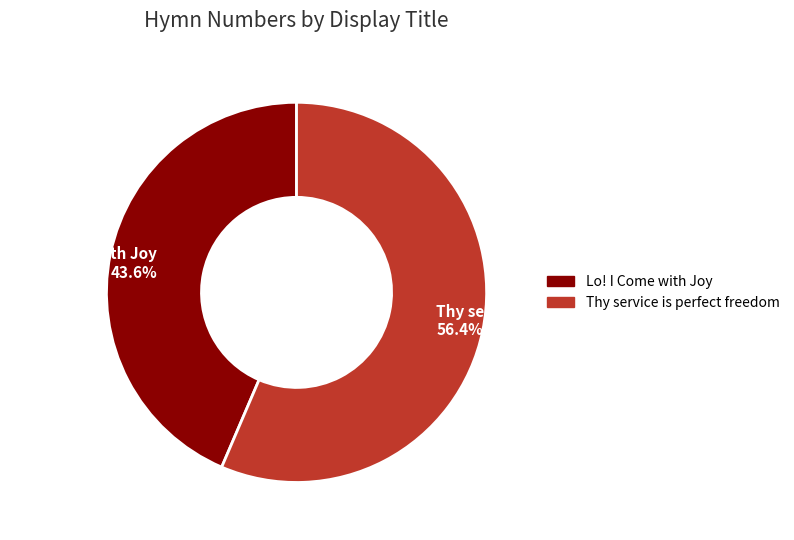

What is the smallest slice in the pie chart?

Lo! I Come with Joy